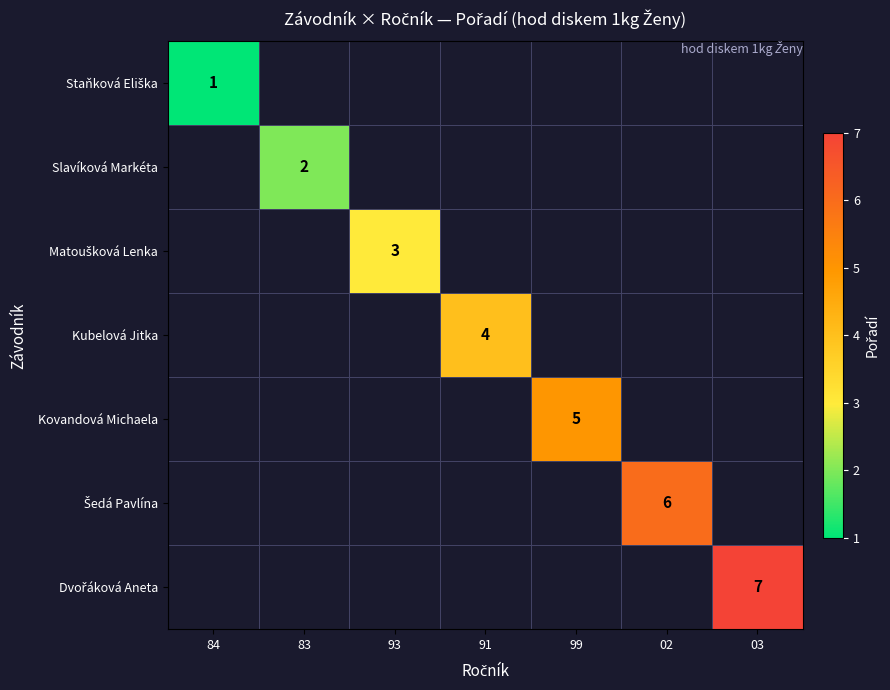

What is the minimum value shown in the chart?

1.0